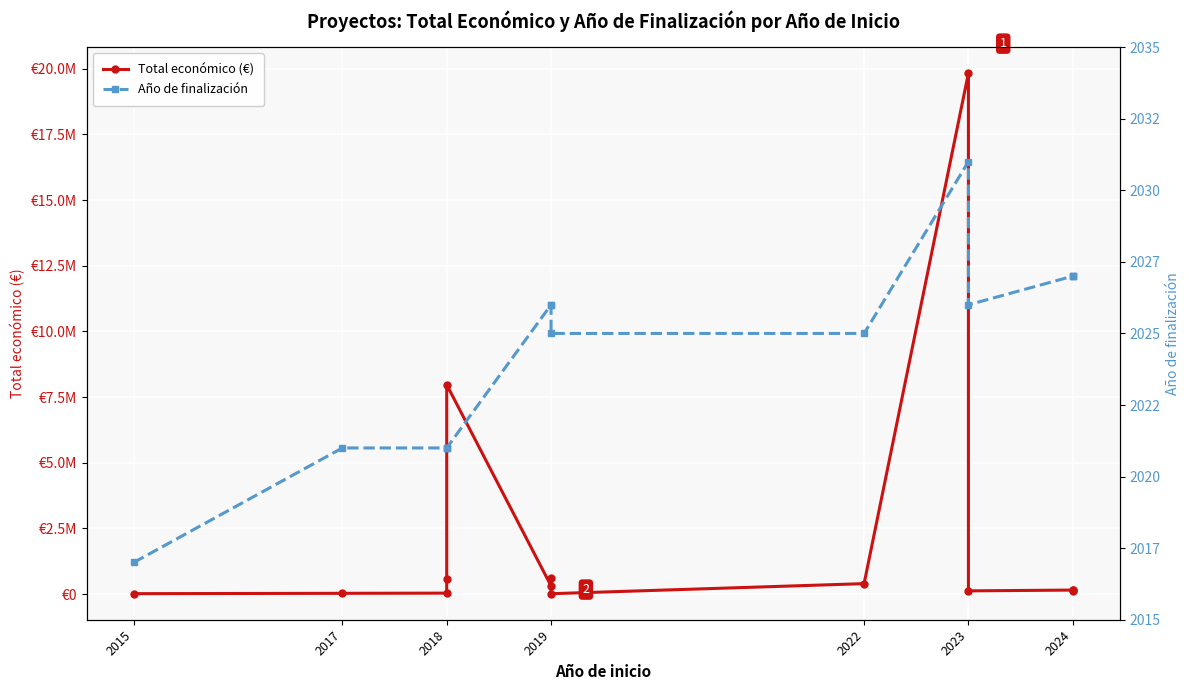

How many data points in Total económico (€) are less than 150000?

6